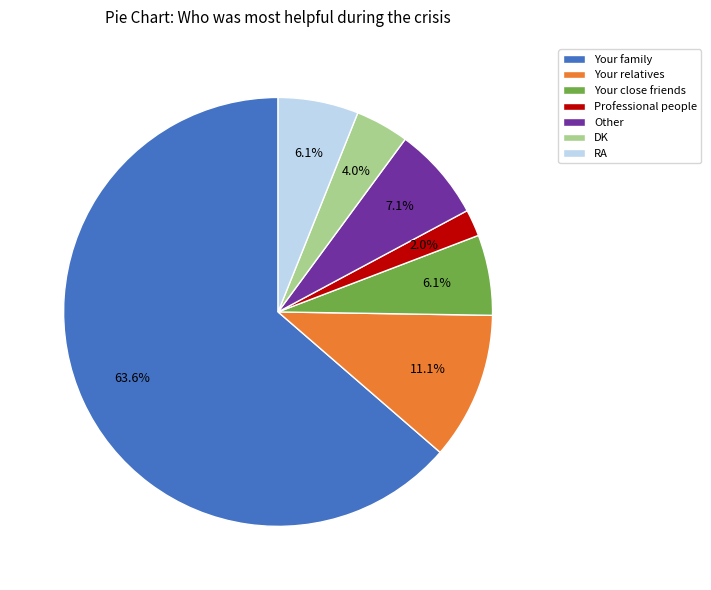

Does DK account for over 50% of the chart?

No